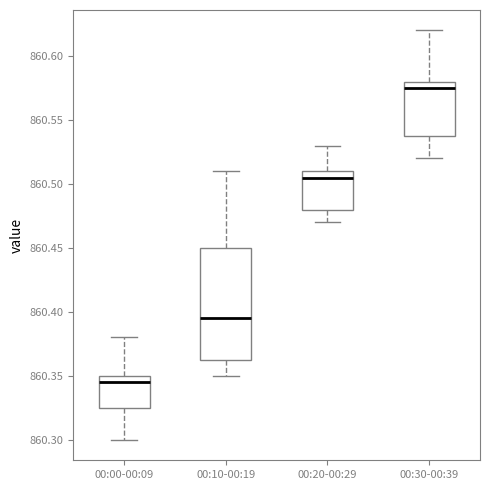

Reading left to right, read every box against the y-axis: the position of its median line, the range the box covers, and the ends of its whiskers. The values are not printed on the chart, so give them approximately, as read against the axis.

00:00-00:09: median 860.345, box 860.325 to 860.350, whiskers 860.300 to 860.380
00:10-00:19: median 860.395, box 860.365 to 860.450, whiskers 860.350 to 860.510
00:20-00:29: median 860.505, box 860.480 to 860.510, whiskers 860.470 to 860.530
00:30-00:39: median 860.575, box 860.540 to 860.580, whiskers 860.520 to 860.620